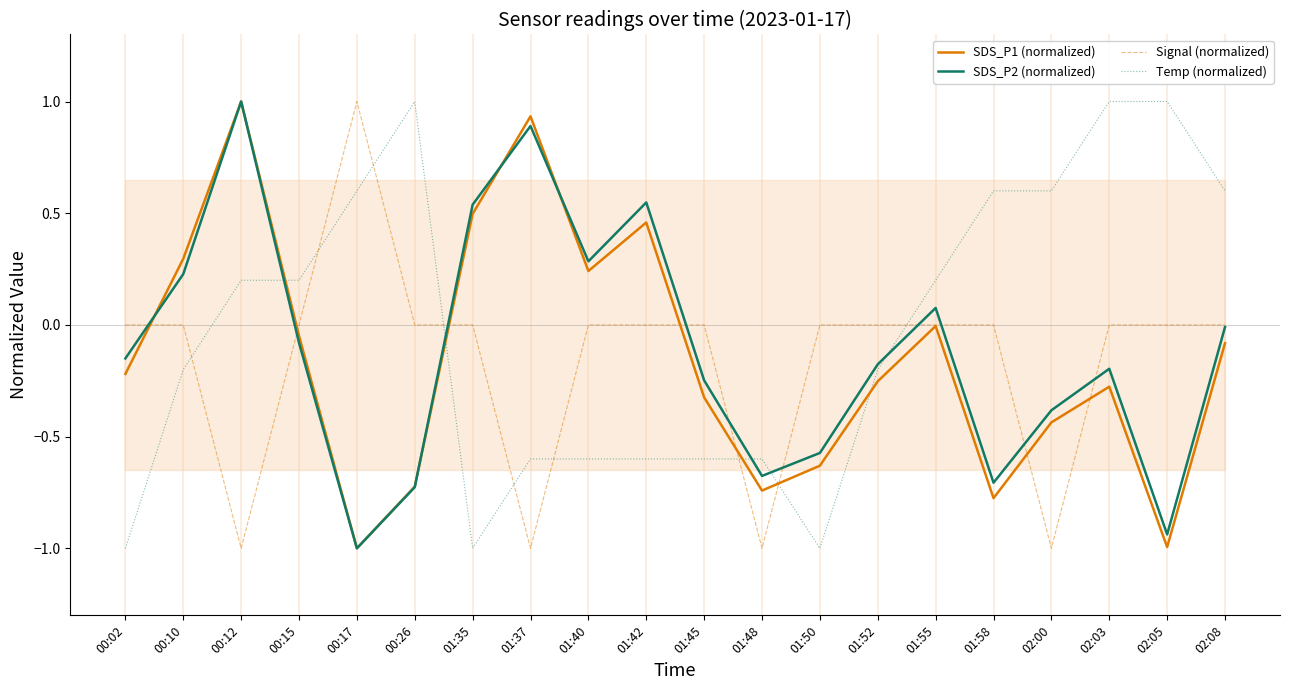

Which series changed the most between 00:12 and 01:55?

SDS_P1 (normalized)